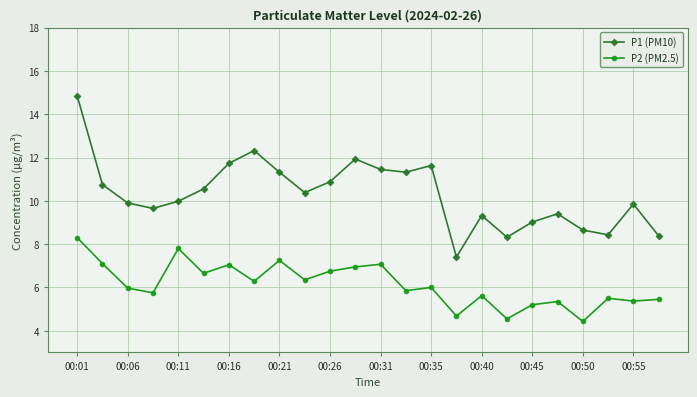

Which series has the largest total across all categories?

P1 (PM10)